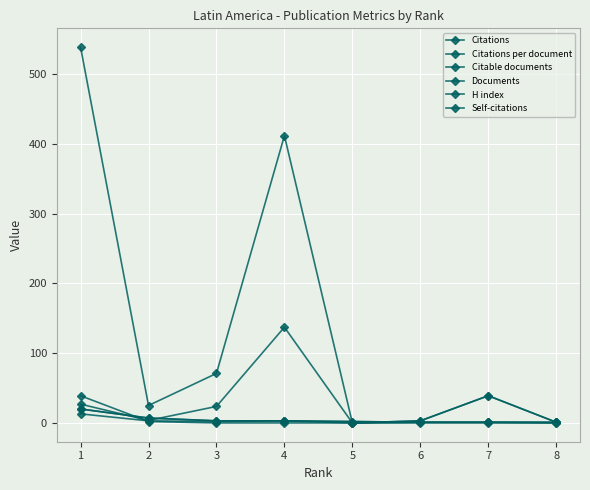

What is the difference between the second highest and minimum values in the H index series?

3.0